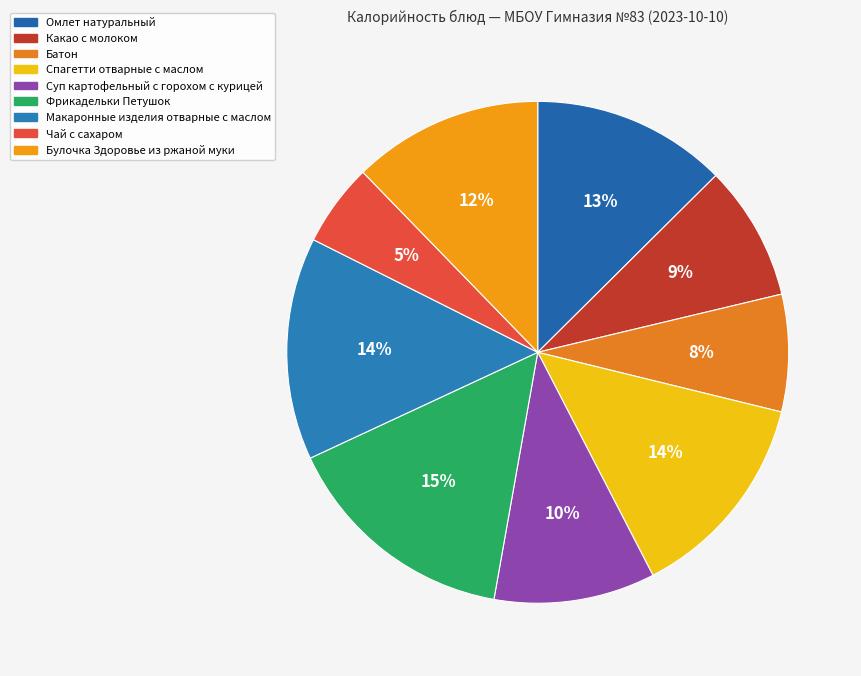

Which category has the smallest portion of the pie?

Чай с сахаром